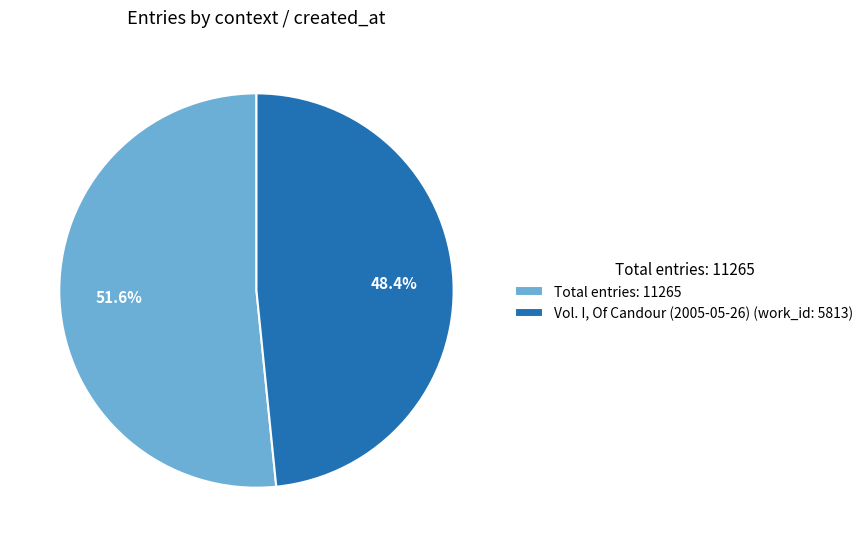

Which category has the biggest portion of the pie?

Total entries: 11265